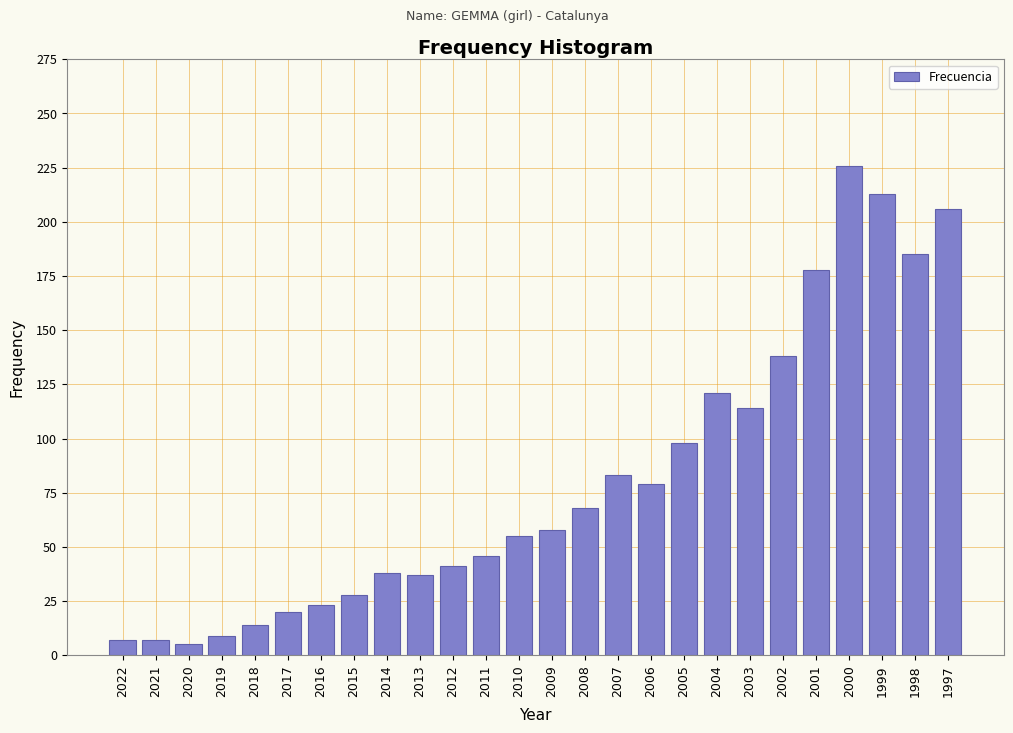

What is the maximum value shown in the chart?

226